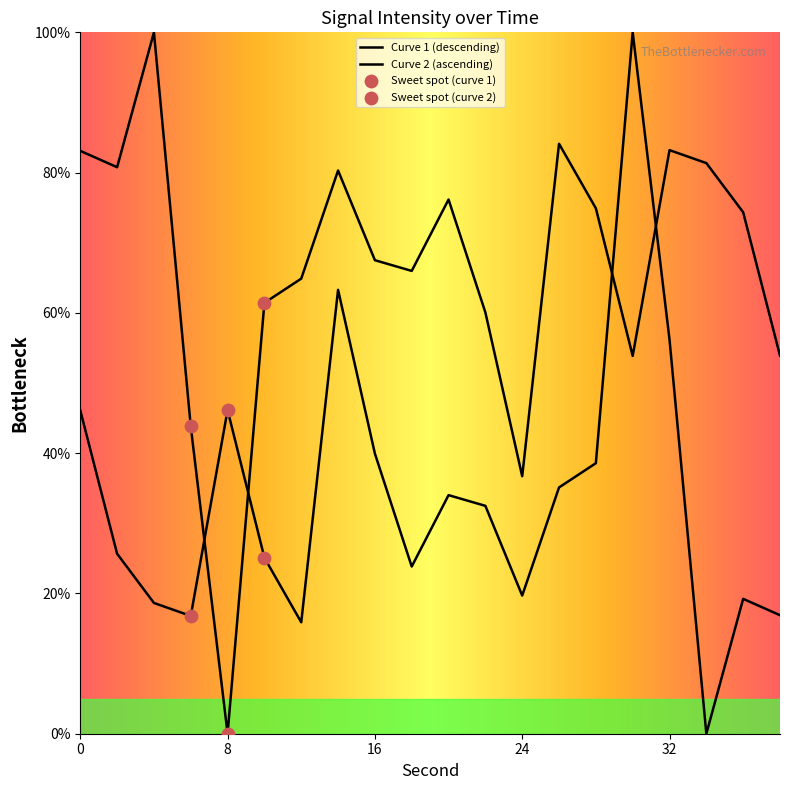

What is the change in value from 10 to 20?

+8.9